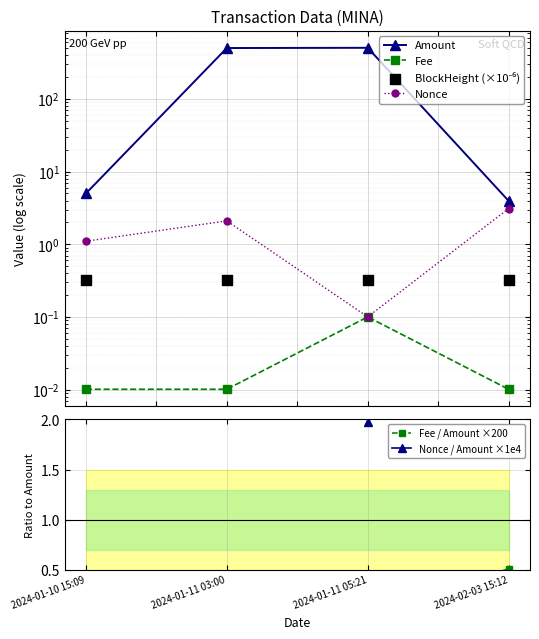

What are all the series names shown in the legend?

Amount, Fee, Nonce, BlockHeight (×10⁻⁶), Fee / Amount ×200, Nonce / Amount ×1e4